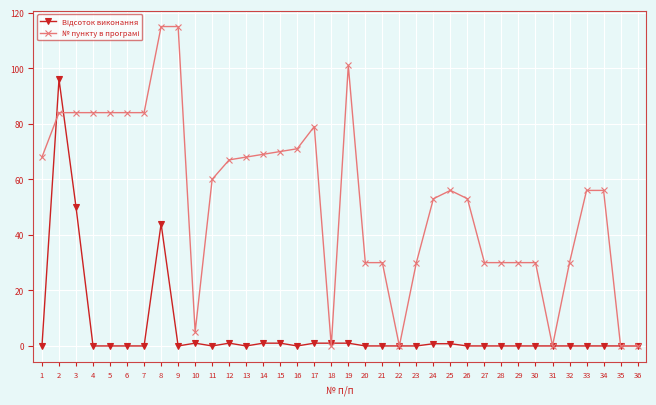

What is the difference between the highest and lowest values at 28?

30.0